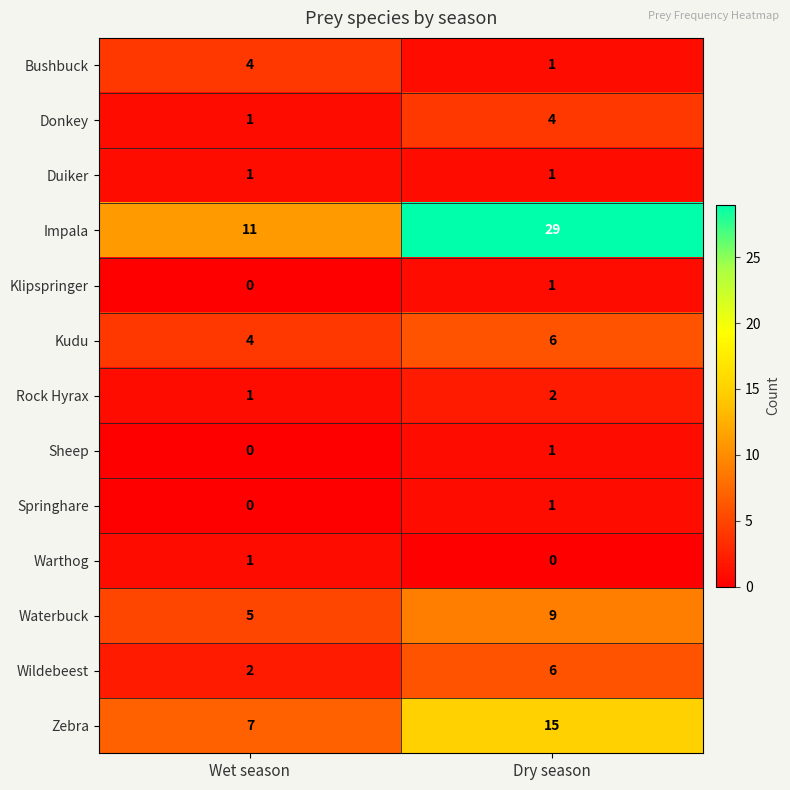

Is it true that Impala equals 18 at Wet season?

False